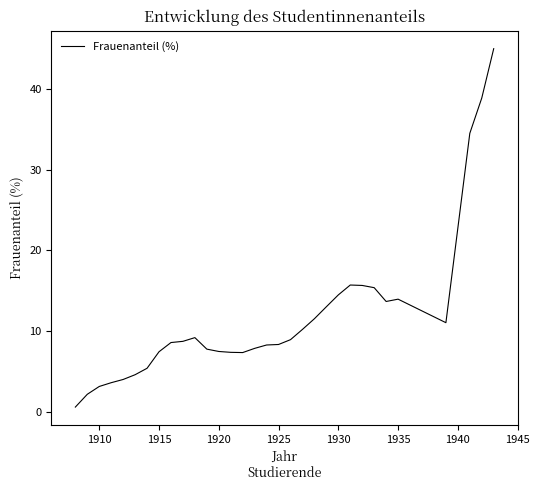

Reading left to right, transcribe all the data shown in this chart.

0.6	2.2	3.2	3.6	4.0	4.6	5.4	7.5	8.6	8.8	9.2	7.8	7.5	7.4	7.4	7.9	8.3	8.4	9.0	10.2	11.6	13.0	14.5	15.7	15.7	15.4	13.7	14.0	11.1	34.5	38.9	45.0